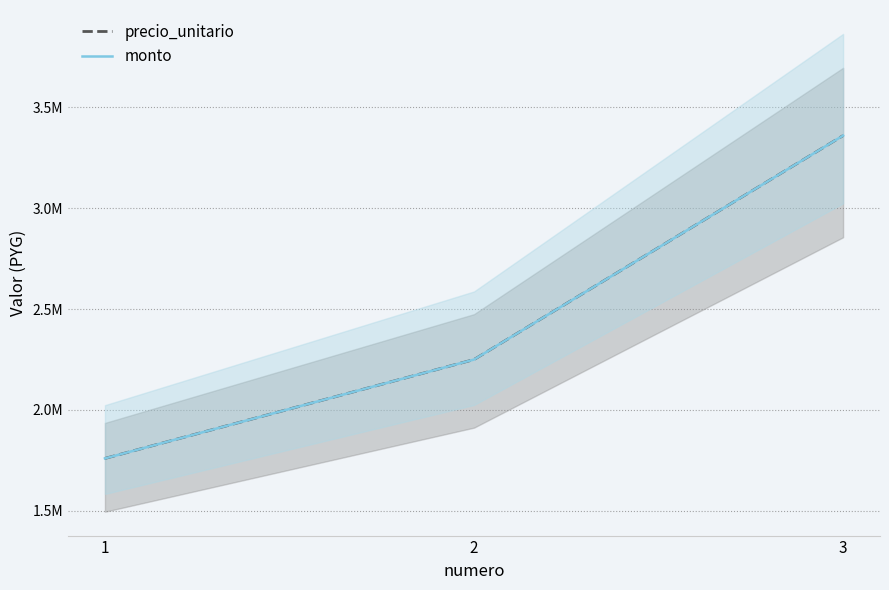

What is the lowest value of the monto series?

1760000